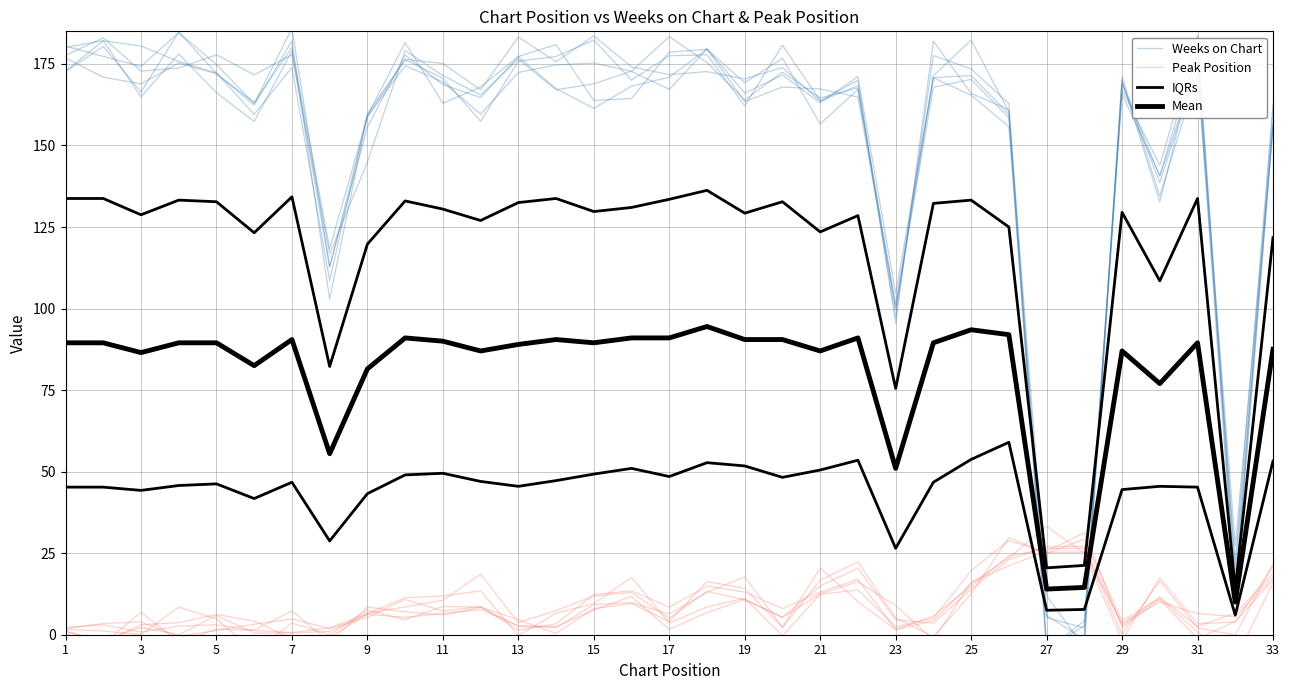

The IQRs series shows 77.2 at 3. True or false?

False